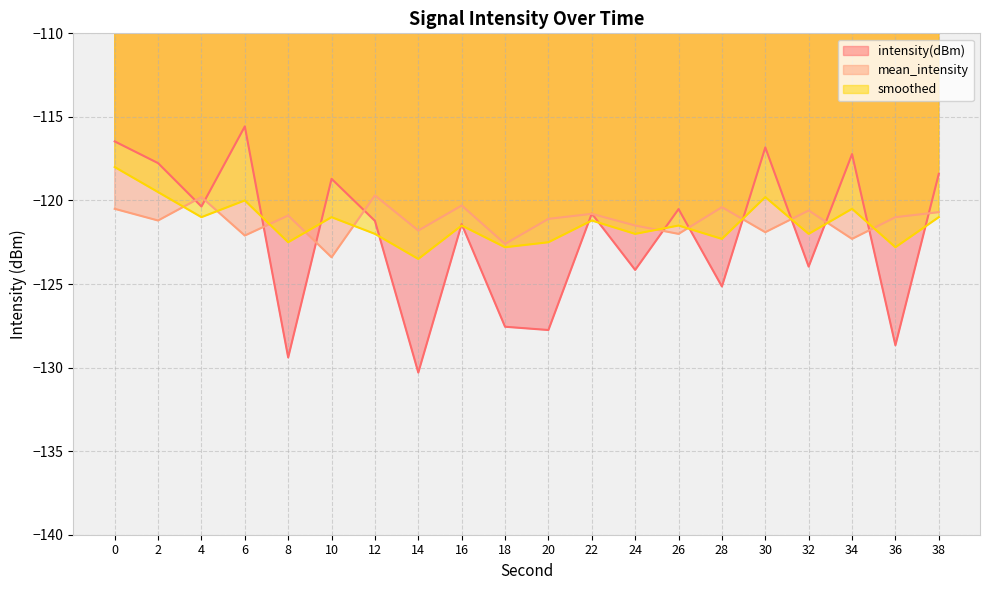

How many lines are shown in the chart?

3